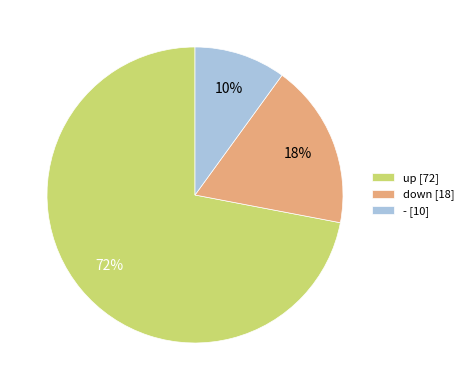

The up slice represents 84% of the pie. True or false?

False